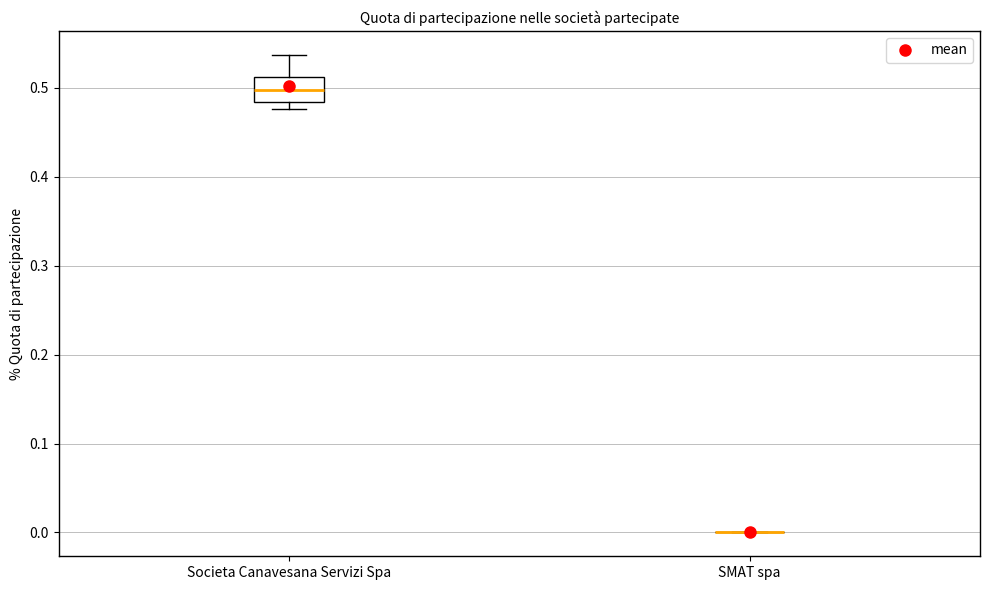

Reading left to right, read every box against the y-axis: the position of its median line, the range the box covers, and the ends of its whiskers. The values are not printed on the chart, so give them approximately, as read against the axis.

Societa Canavesana Servizi Spa: median 0.50, box 0.48 to 0.51, whiskers 0.48 (just below the box's lower edge) to 0.54
SMAT spa: box collapsed to a line at 0.00, whiskers 0.00 to 0.00